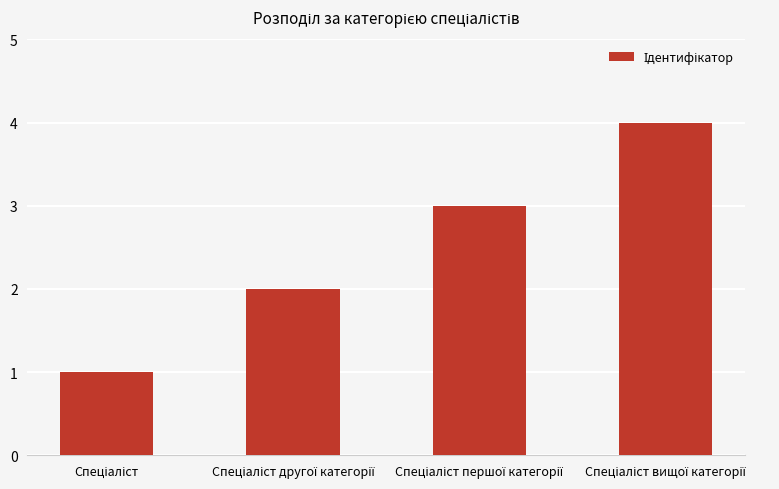

How many values are between 2 and 4?

3